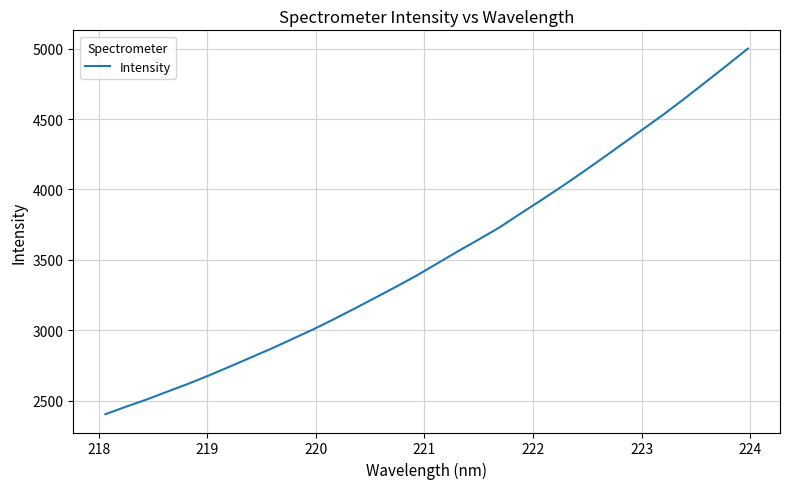

What is the maximum value shown in the chart?

4999.8